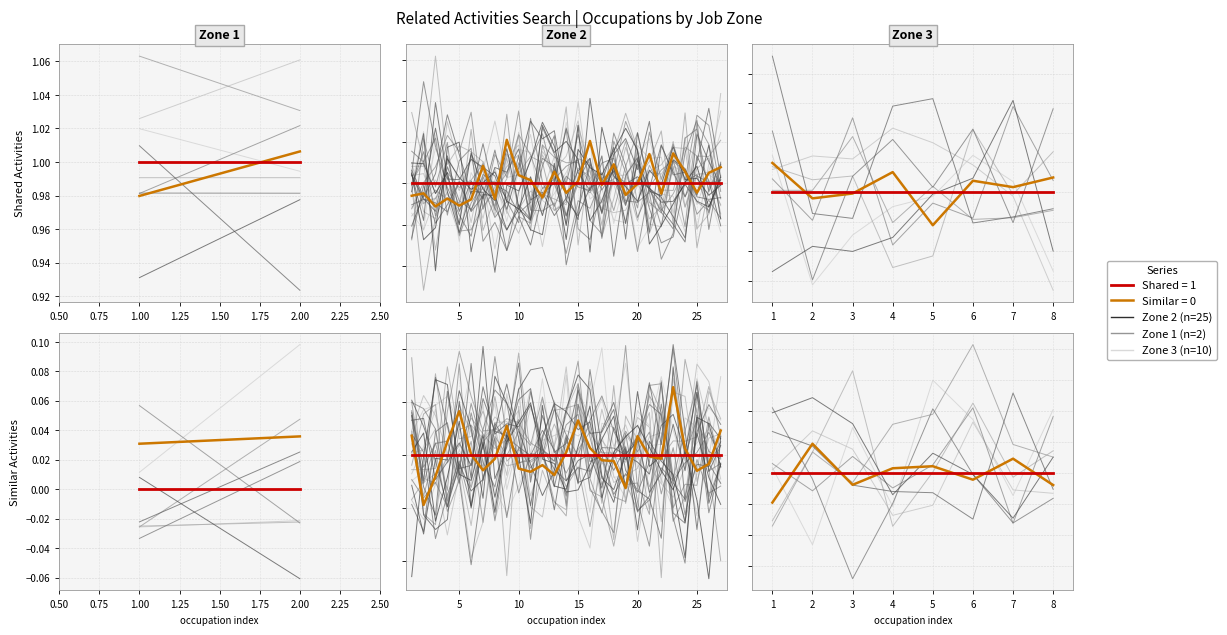

True or false: Shared Activities and Similar Activities cross at least once.

False